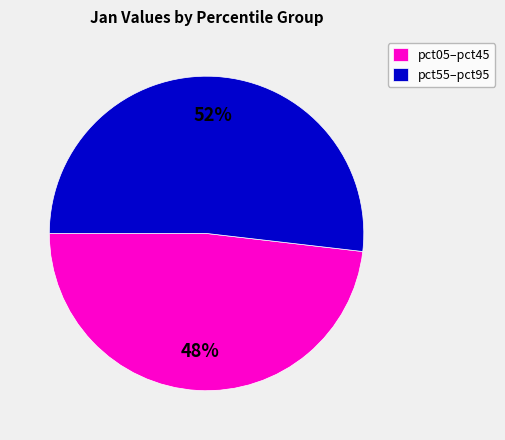

The pct05–pct45 slice represents 48% of the pie. True or false?

True